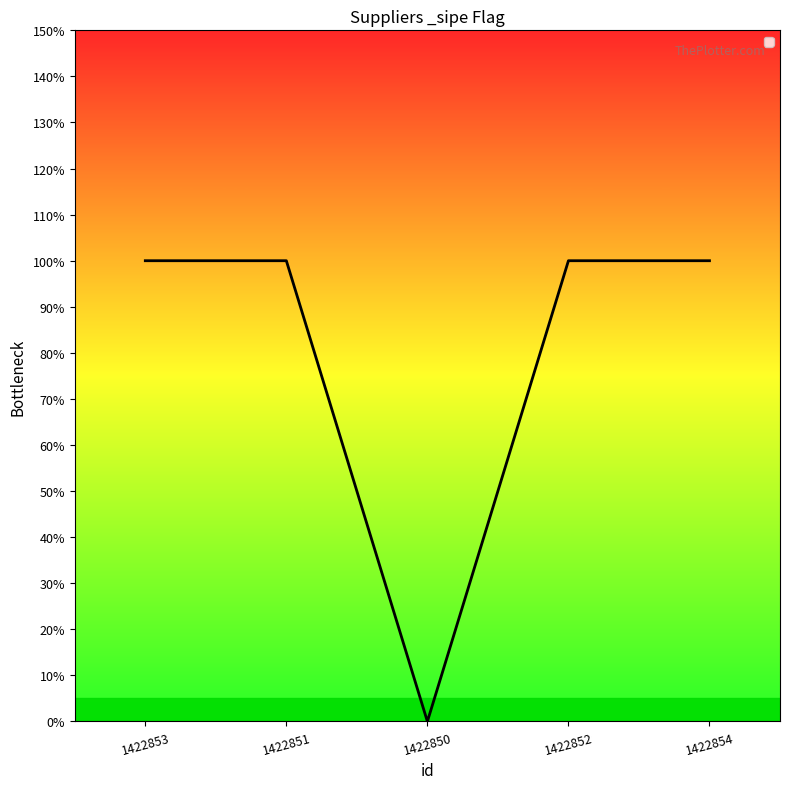

Does the chart have visible grid lines?

No